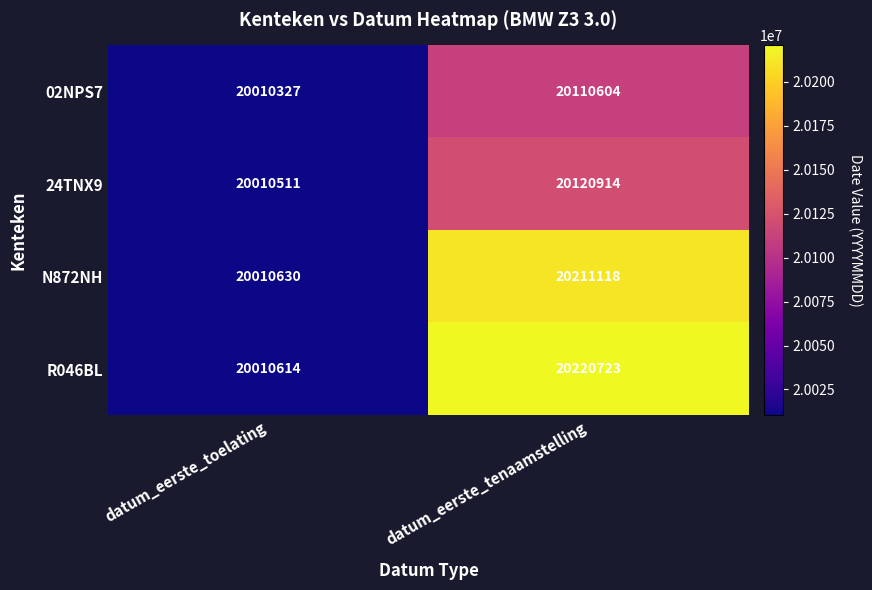

What is the sum of all N872NH values?

40221748